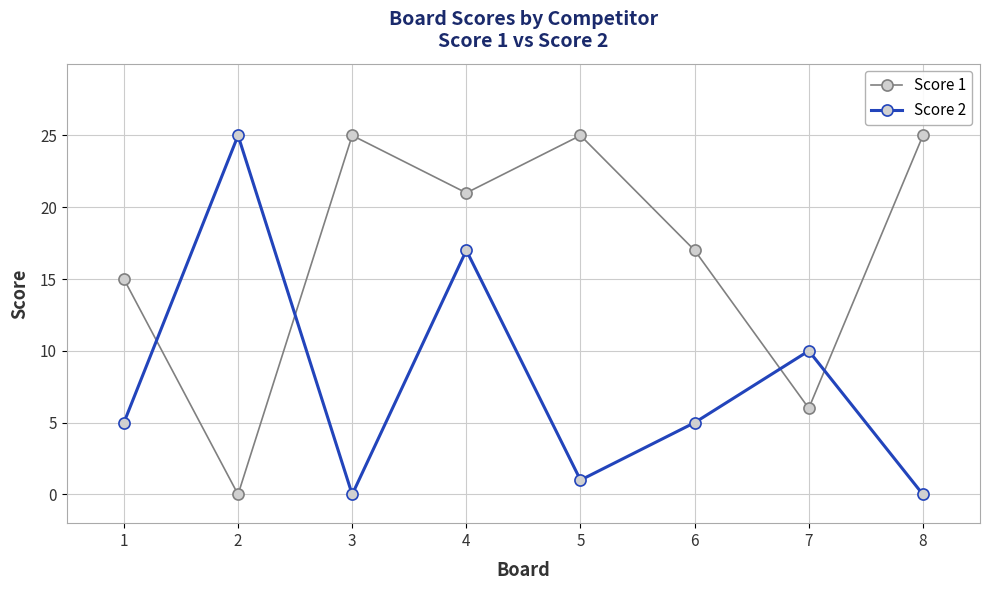

Read the Score 2 value at 2.

25